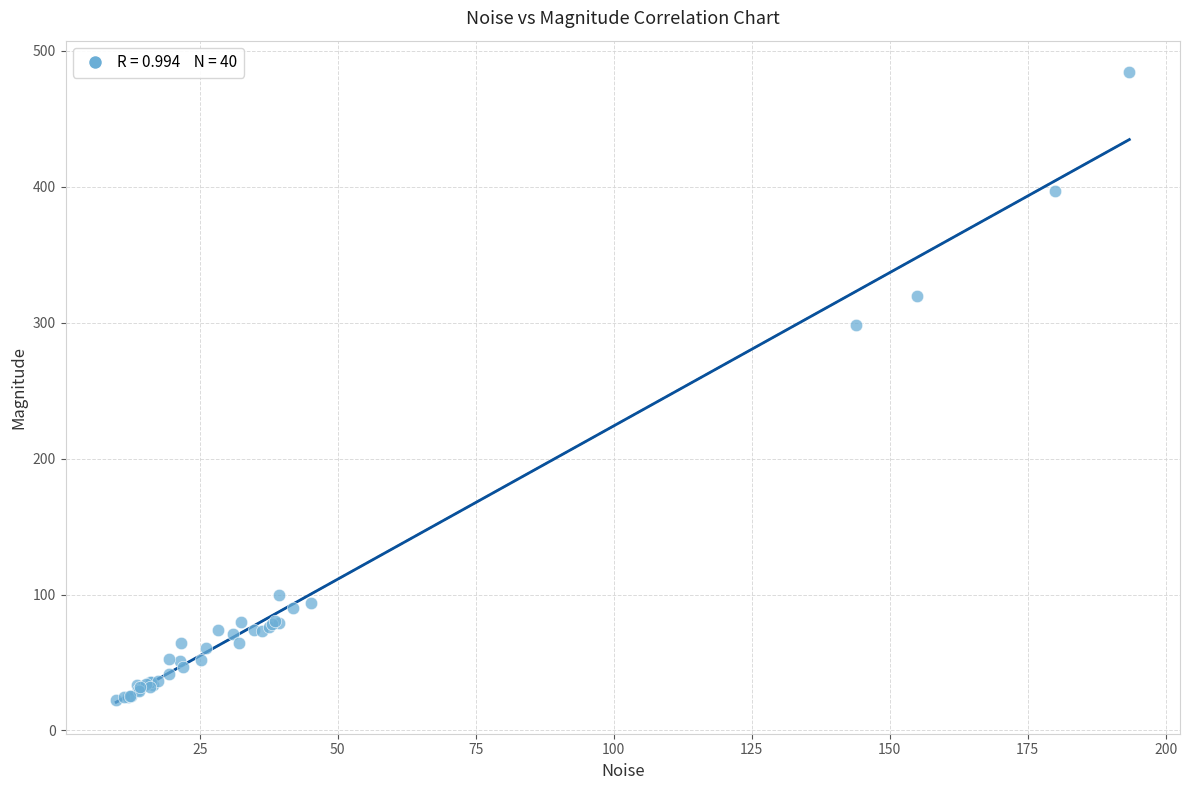

What Y value in the scatter plot is closest to 253?

298.2